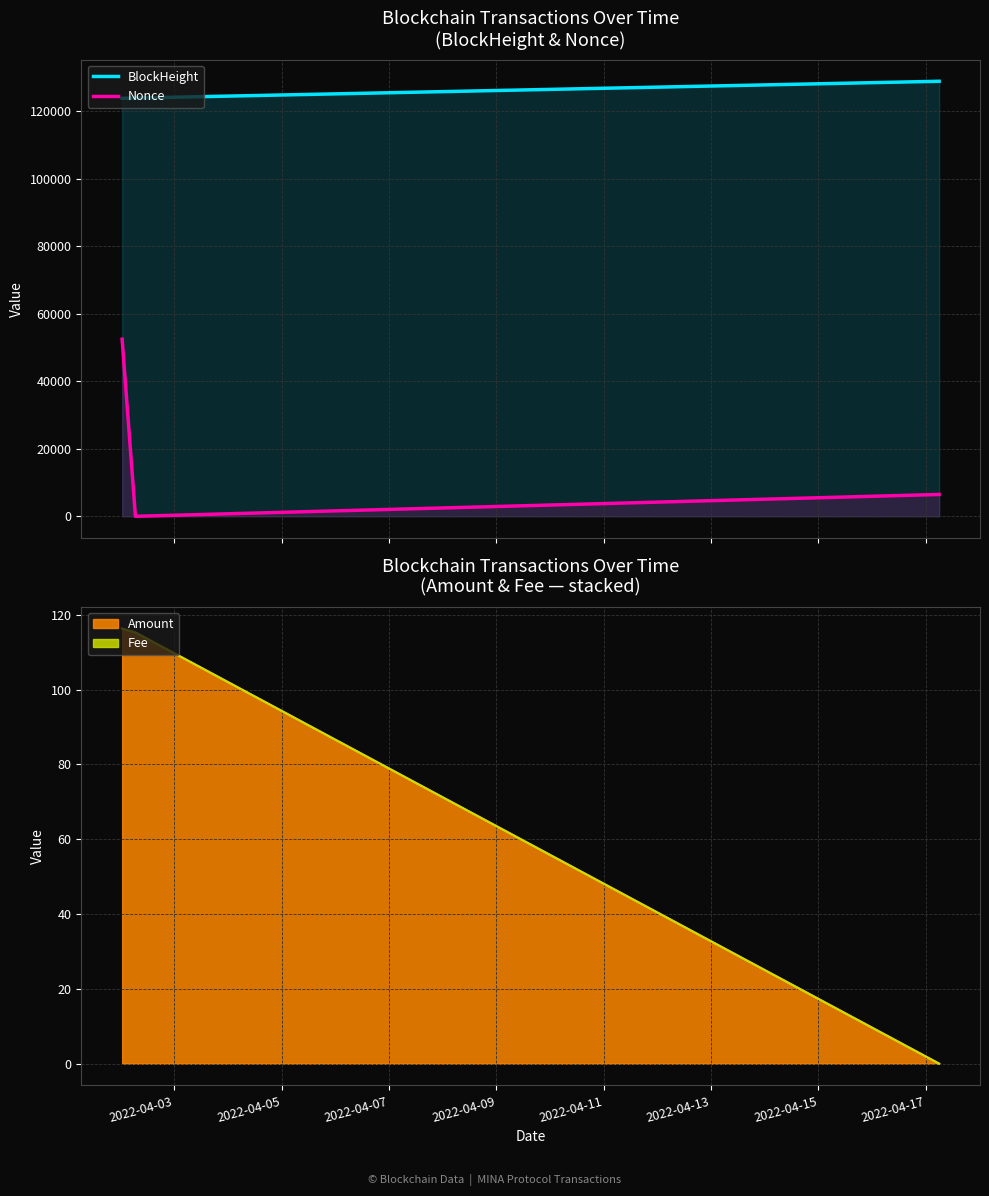

What is the maximum value for Nonce?

52441